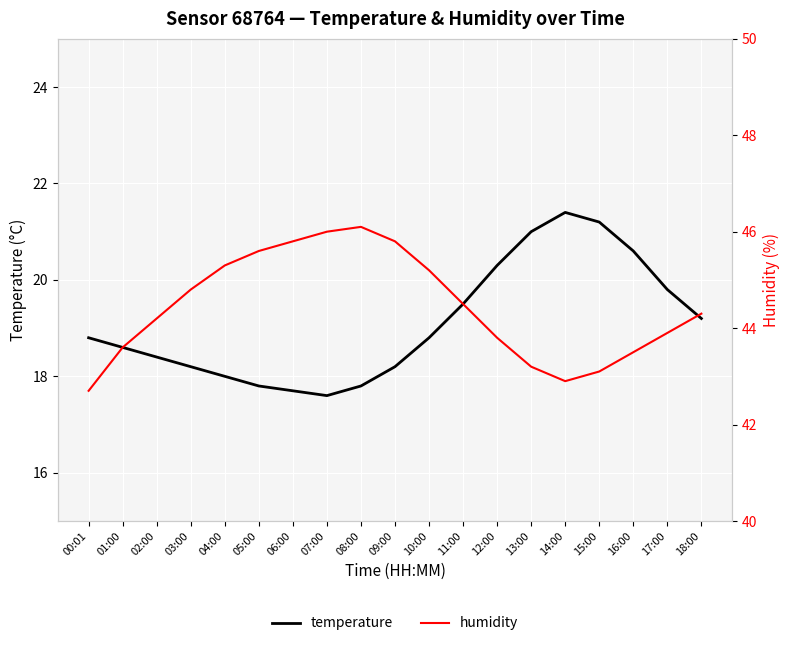

Which label corresponds to the largest value in the chart?

08:00